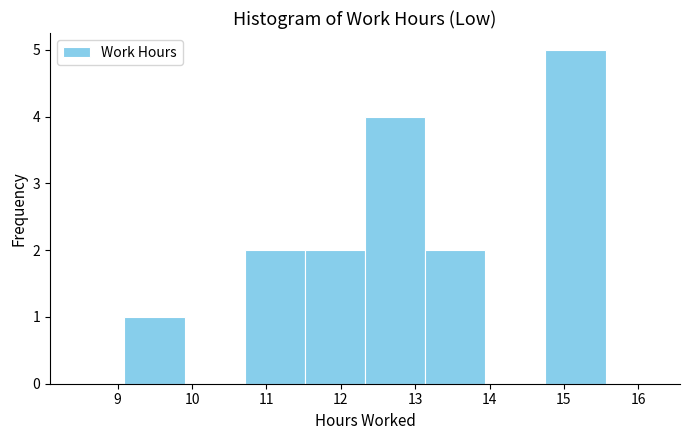

Reading left to right, list every bar in this chart as the range it spans on the x-axis followed by its height. Neither the bar edges nor the heights are printed on the chart, so give them approximately, as read against the axes.

9.1 to 9.9: 1
9.9 to 10.7: 0
10.7 to 11.5: 2
11.5 to 12.3: 2
12.3 to 13.1: 4
13.1 to 13.9: 2
13.9 to 14.8: 0
14.8 to 15.6: 5